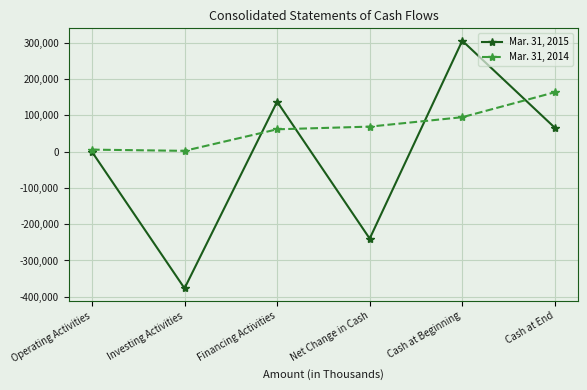

At which category is the sum across all series the highest?

Cash at Beginning